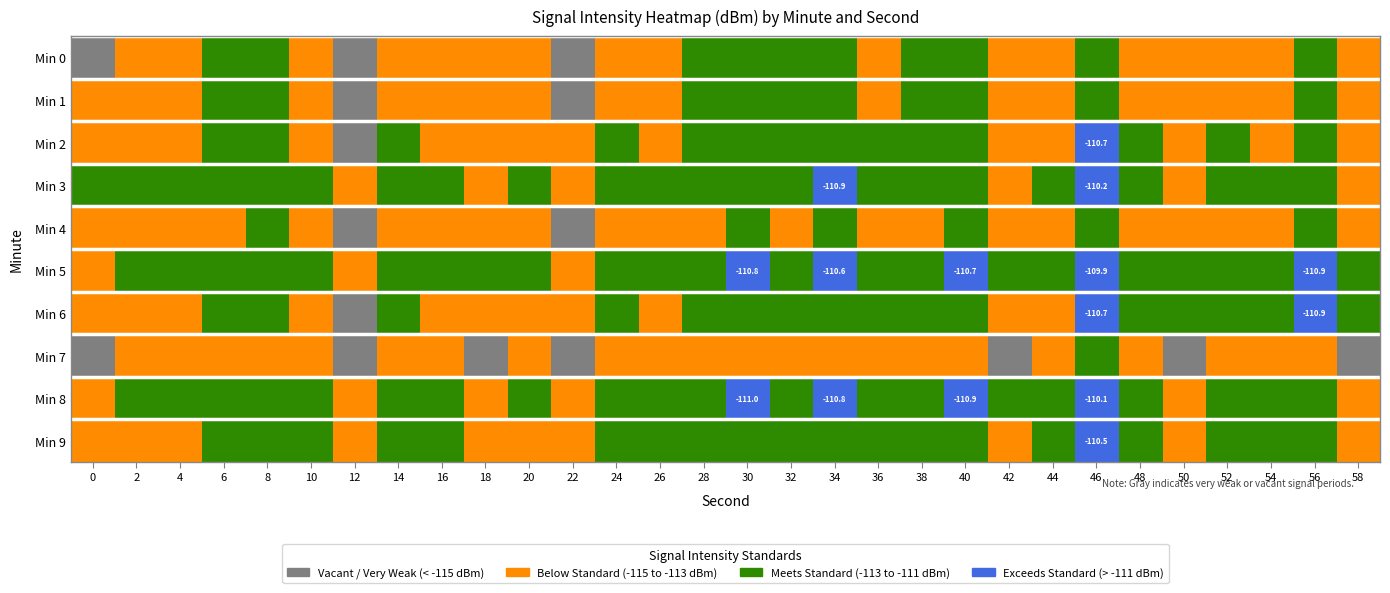

Between 44 and 58, which series saw the biggest shift?

Min 7